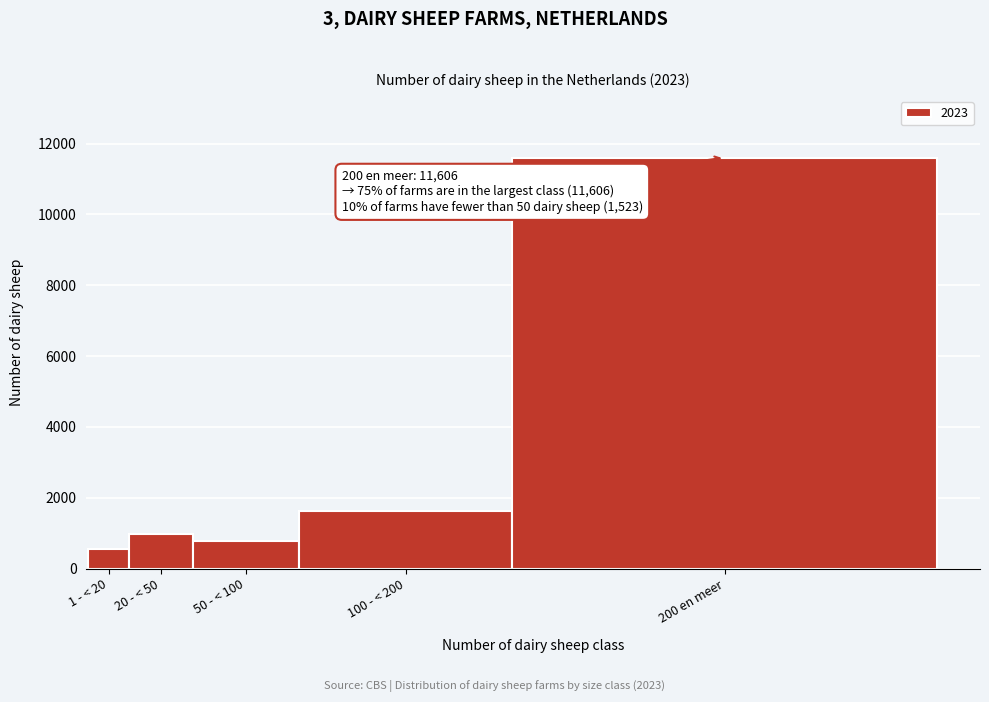

Reading left to right, transcribe all the data shown in this chart.

545.0	979.0	784.0	1619.0	11606.0